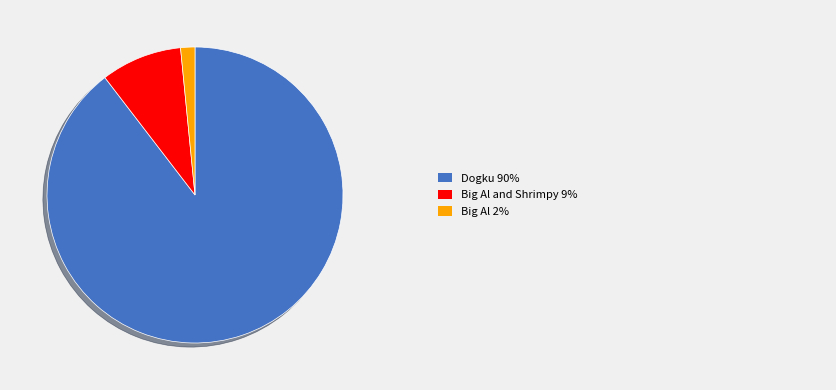

Does any single category account for the majority?

Yes